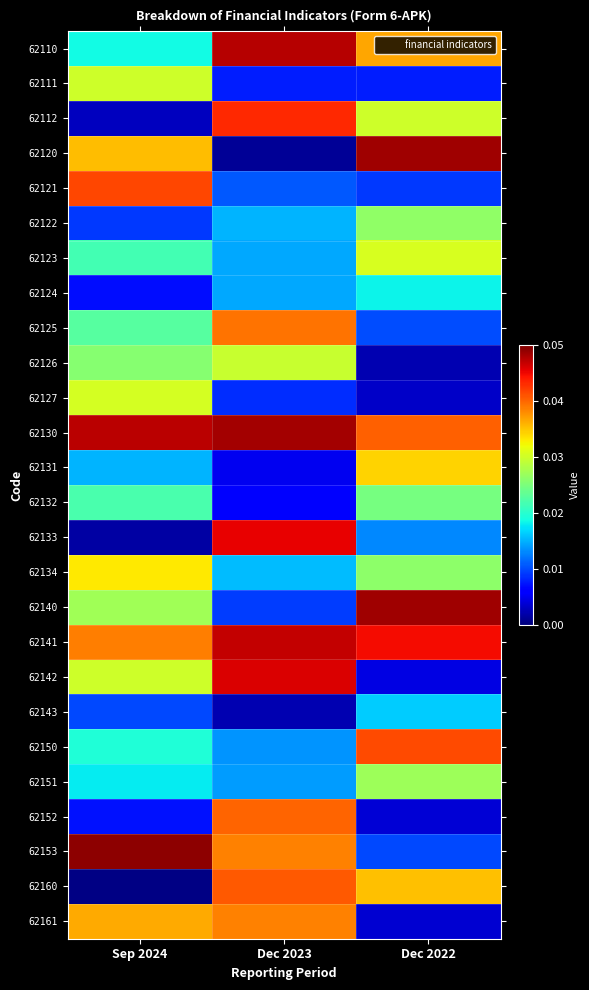

At Dec 2022, list the series in order from smallest to largest.

62126, 62127, 62161, 62152, 62142, 62111, 62121, 62153, 62125, 62133, 62143, 62124, 62132, 62134, 62122, 62151, 62112, 62123, 62131, 62160, 62110, 62130, 62150, 62141, 62140, 62120